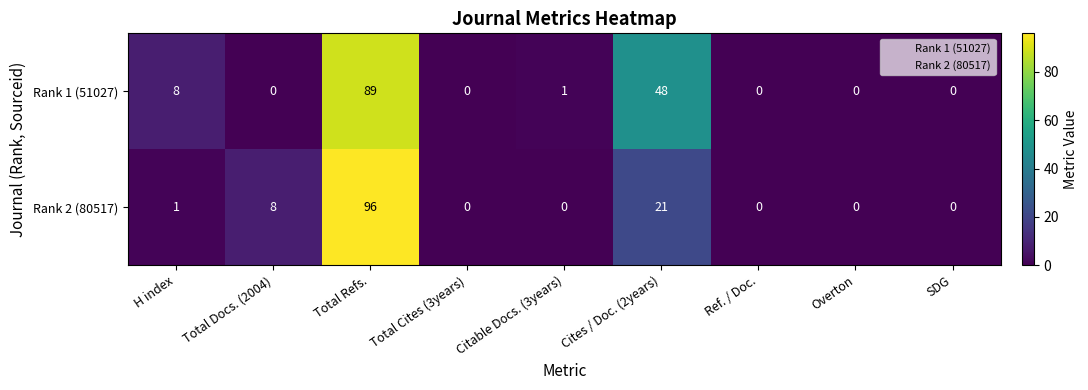

List the series in order of their peak value, lowest first.

Rank 1 (51027), Rank 2 (80517)